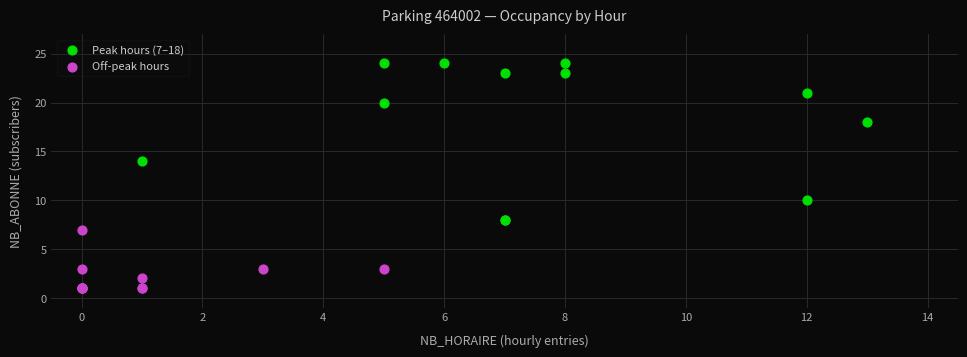

What are all the series names shown in the legend?

Peak hours (7–18), Off-peak hours